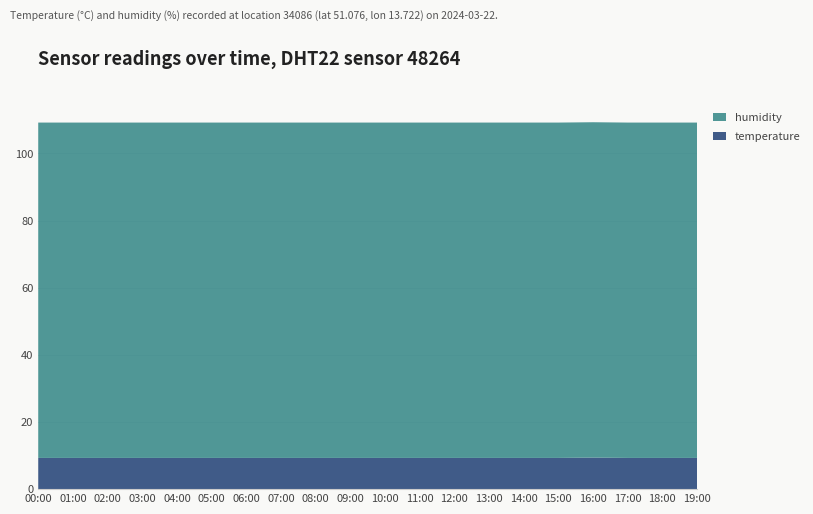

Reading right to left, what are all the values shown in this chart?

temperature: 9.3	9.3	9.3	9.4	9.3	9.3	9.3	9.3	9.3	9.3	9.3	9.3	9.3	9.3	9.3	9.3	9.3	9.3	9.3	9.3
humidity: 99.9	99.9	99.9	99.9	99.9	99.9	99.9	99.9	99.9	99.9	99.9	99.9	99.9	99.9	99.9	99.9	99.9	99.9	99.9	99.9